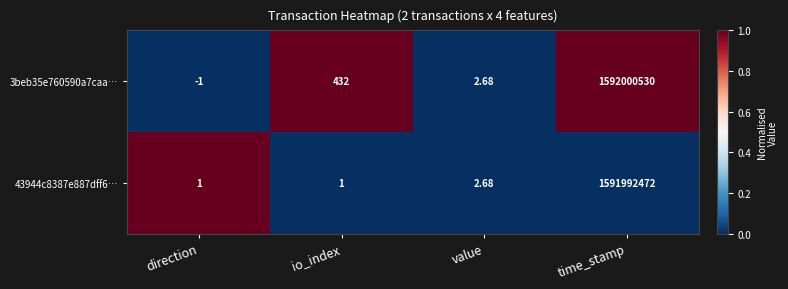

Which label corresponds to the smallest value in the chart?

direction